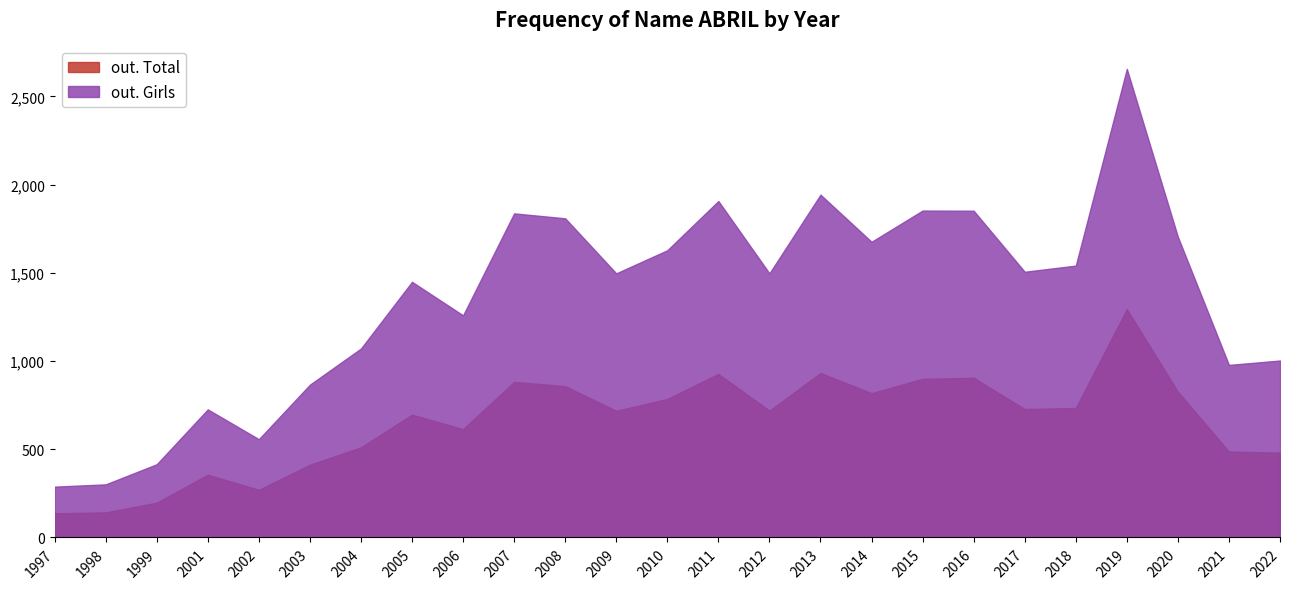

How many series are shown in this chart?

2